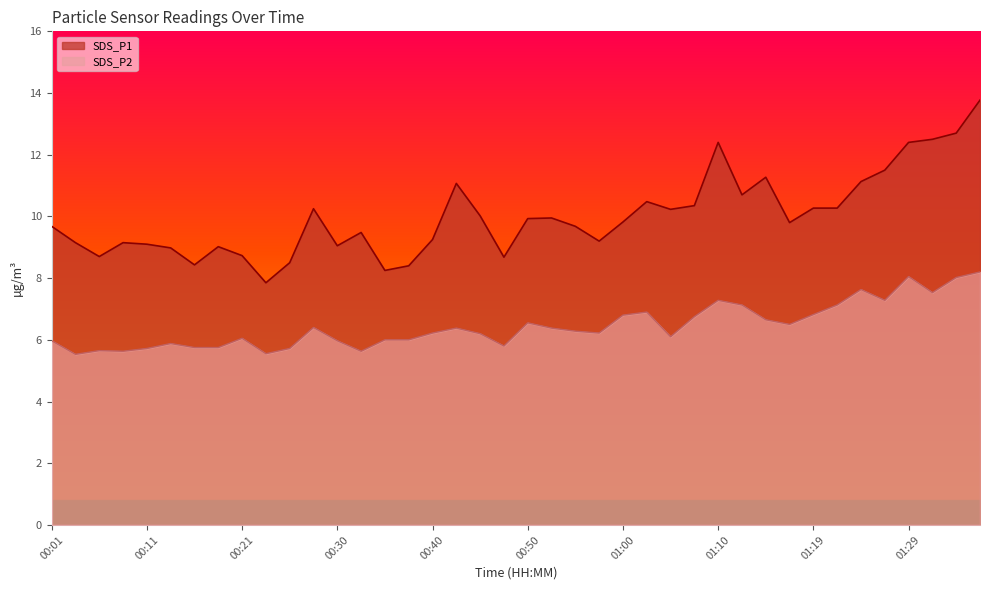

Which series has the largest range (max minus min)?

SDS_P1